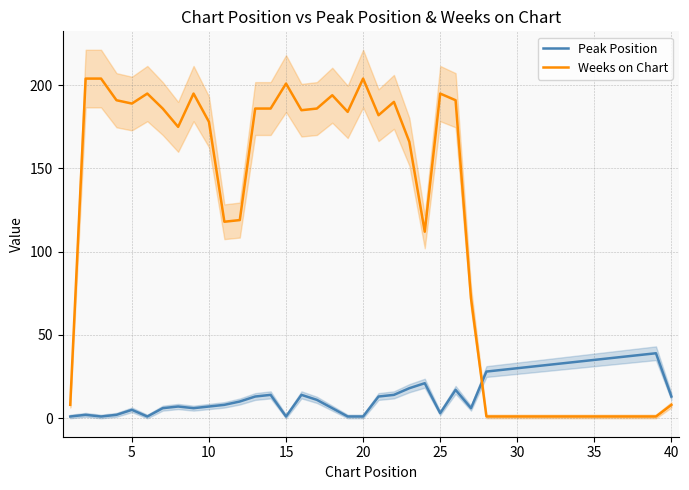

Which series has the widest spread of values?

Weeks on Chart